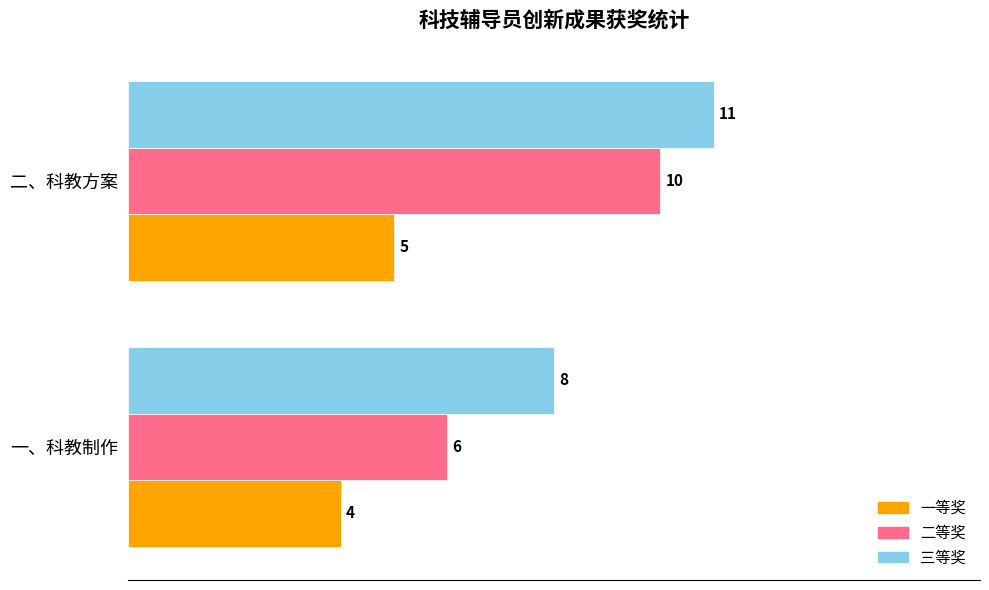

Which series has the largest total across all categories?

三等奖